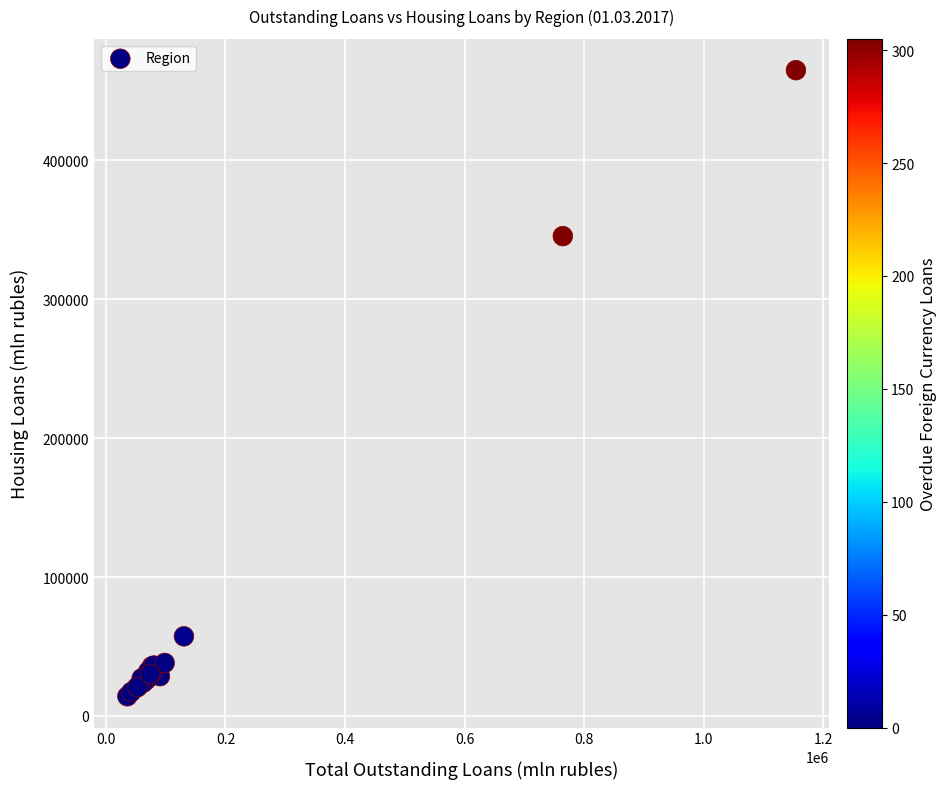

What Y value in the scatter plot is closest to 239556?

345461